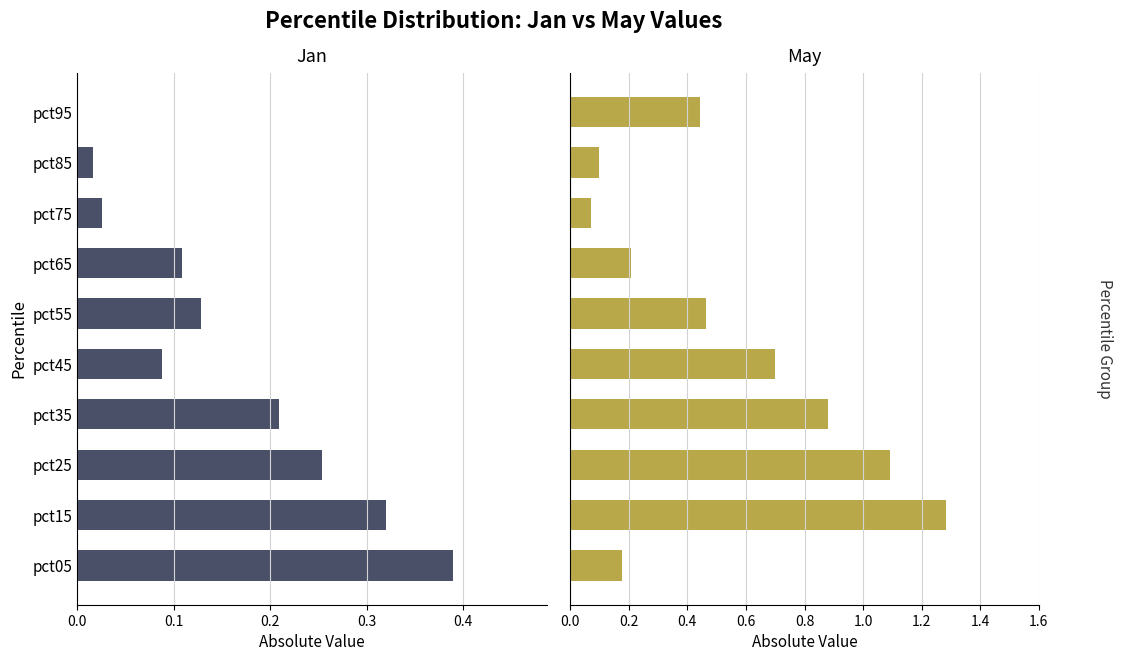

The Jan series shows 0.6 at pct15. True or false?

False